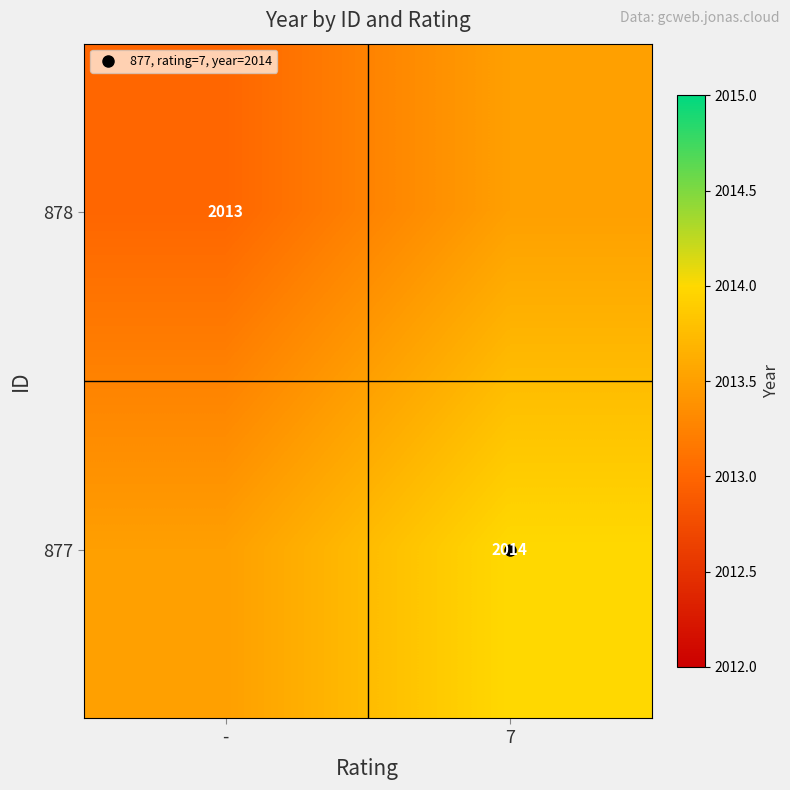

At which label does 878 reach its minimum?

-